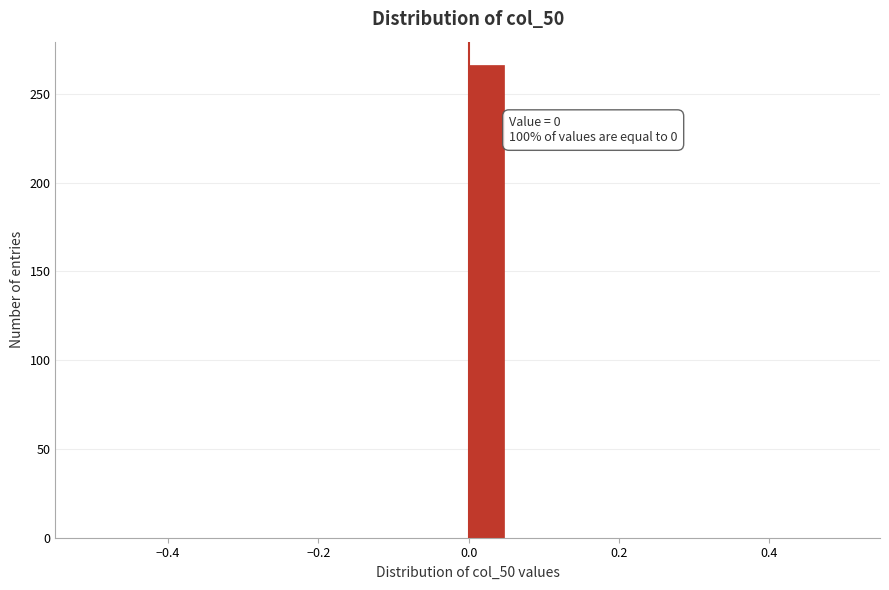

Around what value on the x-axis is the tallest bar? Give the approximate position of its centre, as read against the axis.

0.02